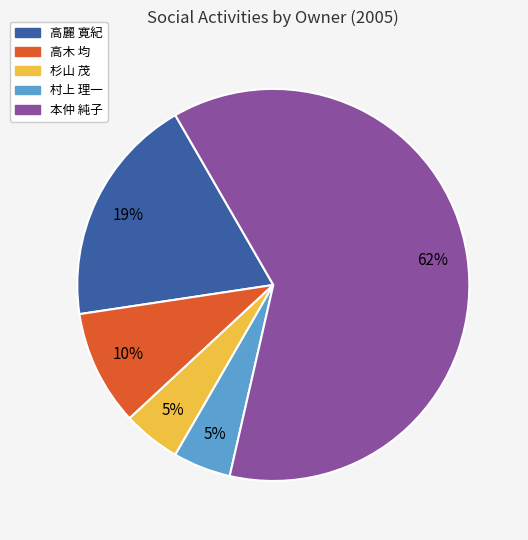

True or false: 杉山 茂 accounts for 5% of the total.

True